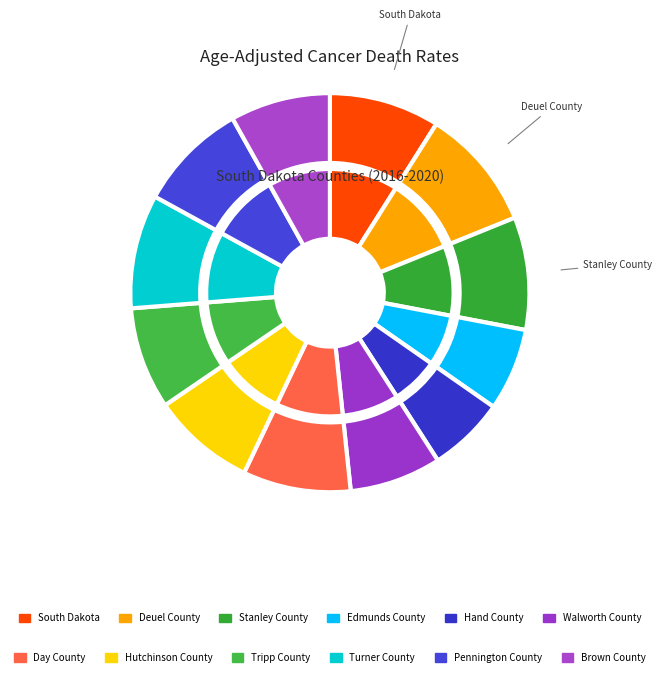

Is it true that Pennington County is 1% of the pie?

False